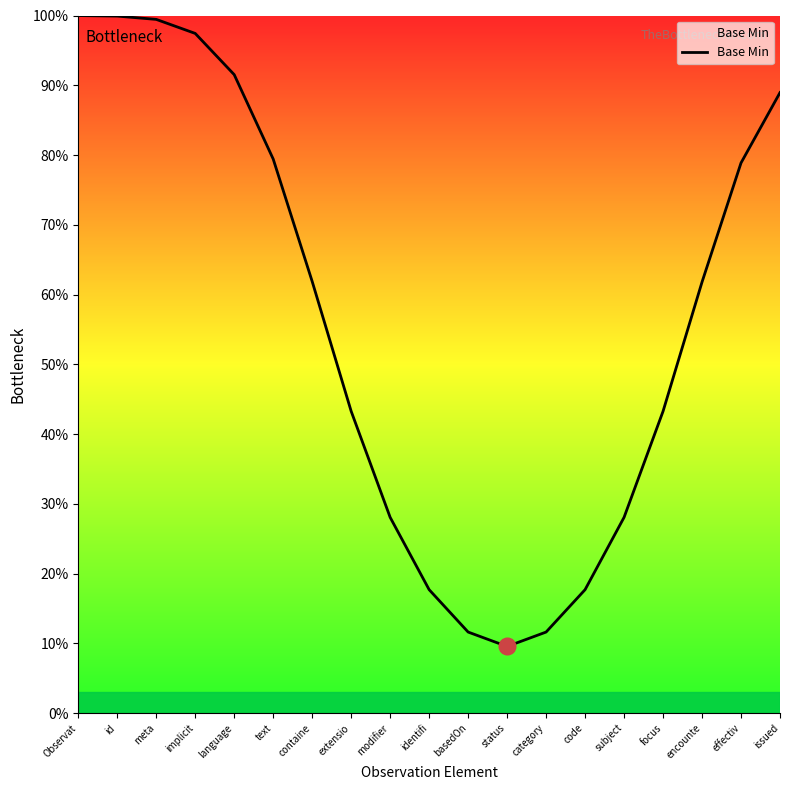

Approximately how many times larger is the value at containe compared to identifi?

3.5